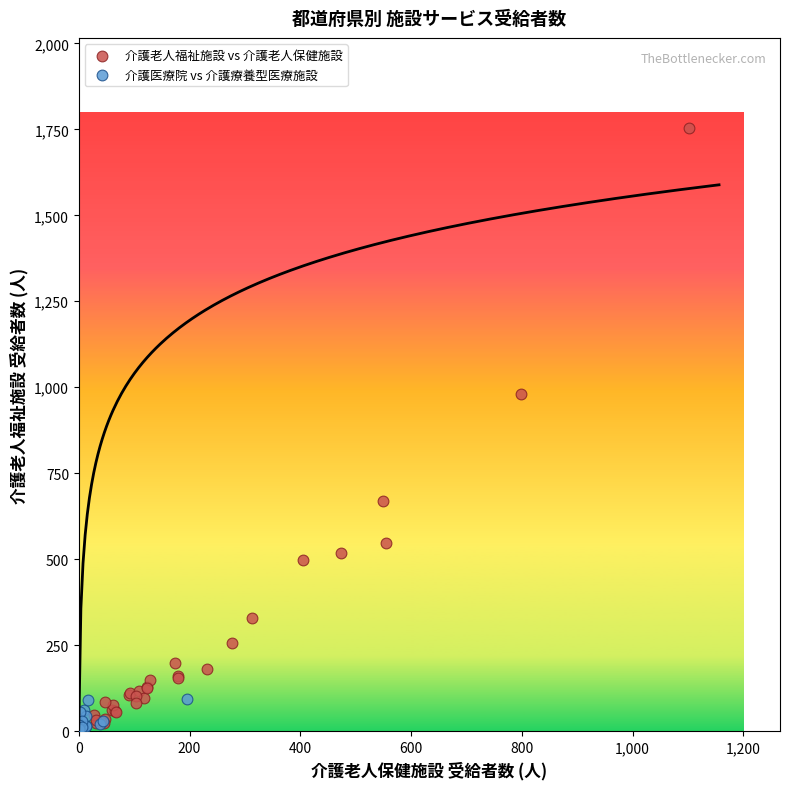

Which series contains the highest Y value?

介護老人福祉施設 vs 介護老人保健施設